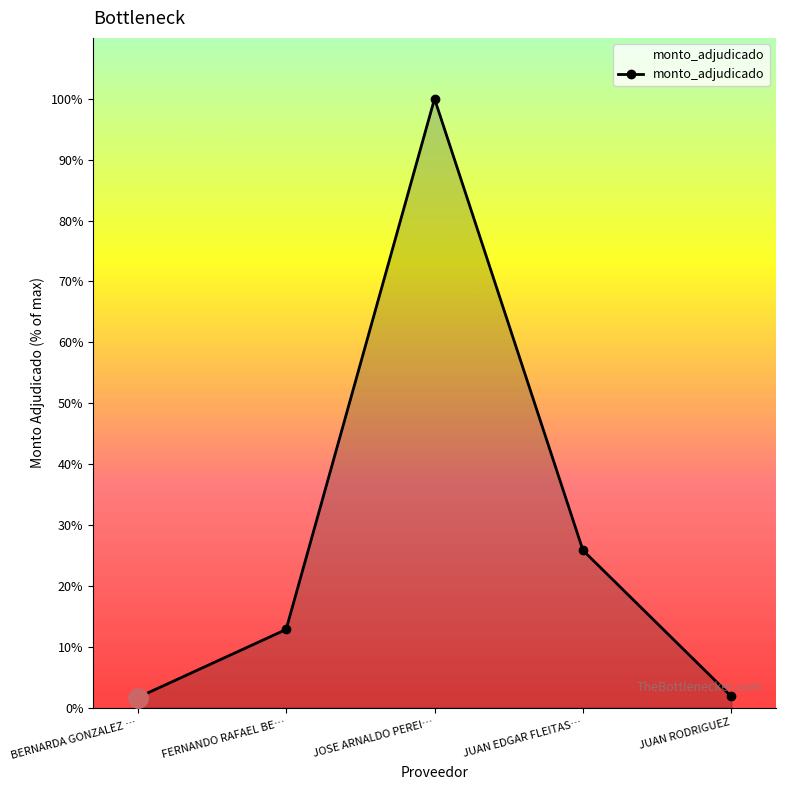

True or false: the data shows 100.0 at JOSE ARNALDO PEREI….

True